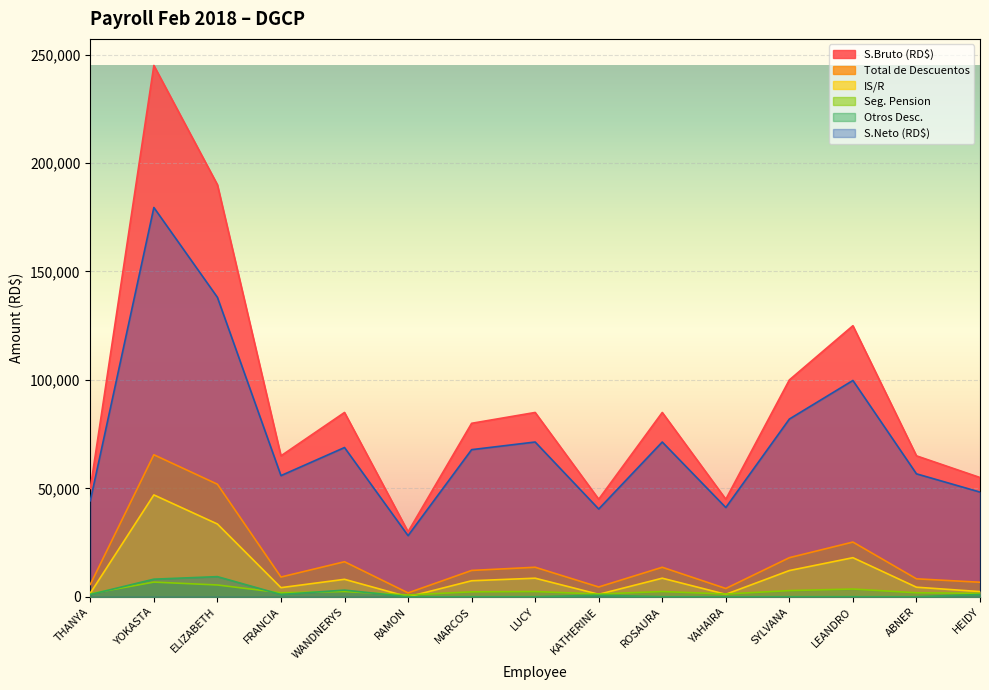

True or false: IS/R and S.Neto (RD$) intersect in this chart.

False